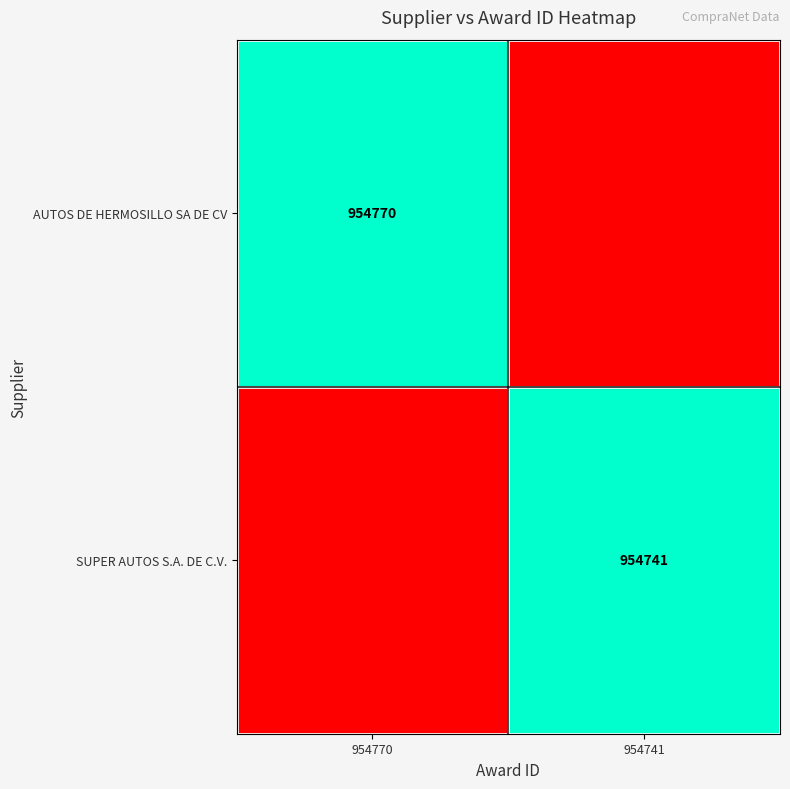

At which category is the sum across all series the highest?

954770